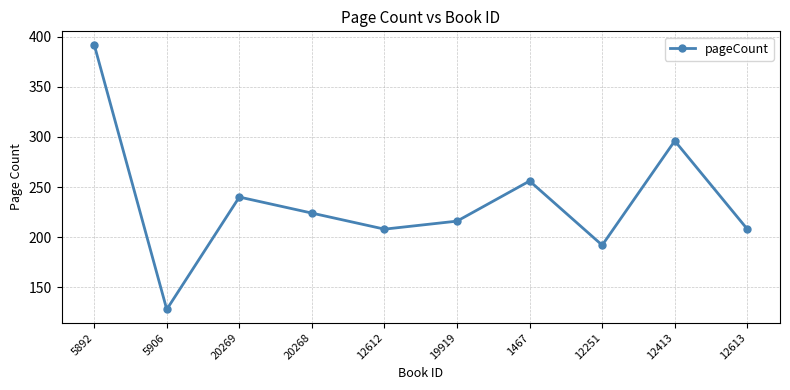

Does the chart have visible grid lines?

Yes